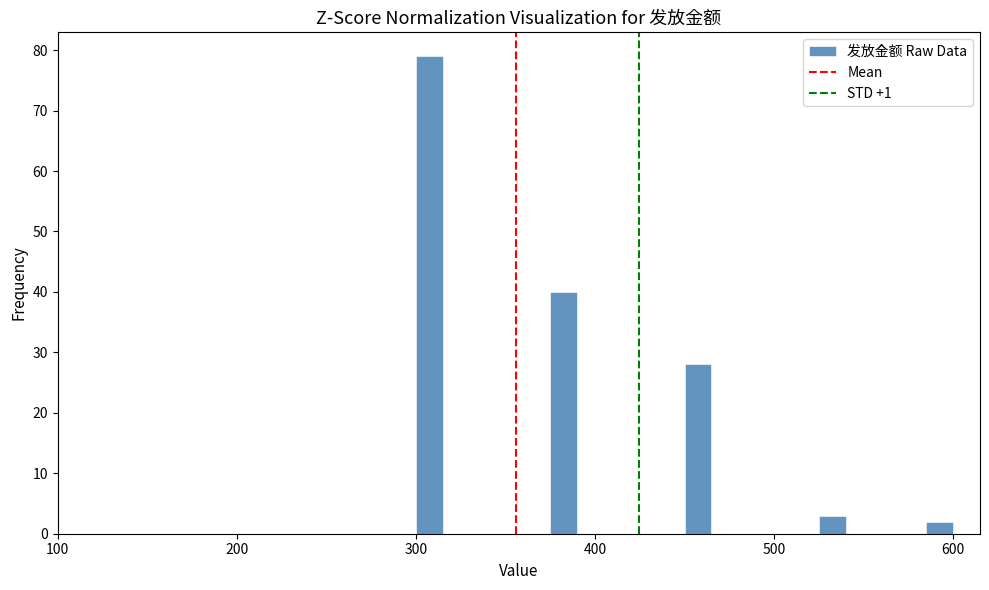

Read against the x-axis, roughly where is the centre of the tallest bar?

310